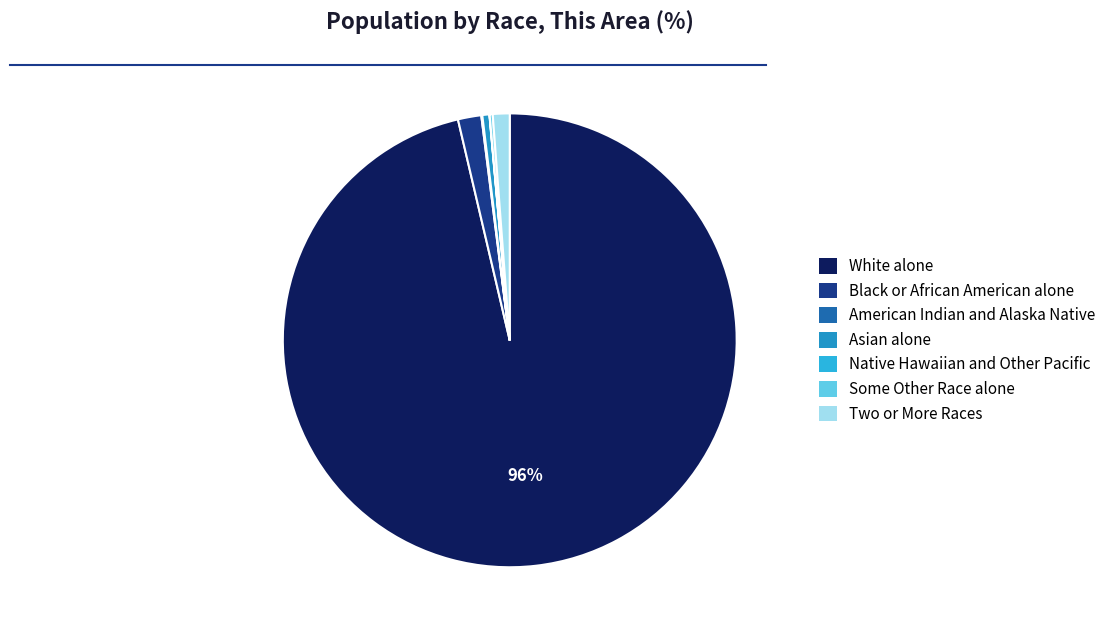

Which category has the biggest portion of the pie?

White alone